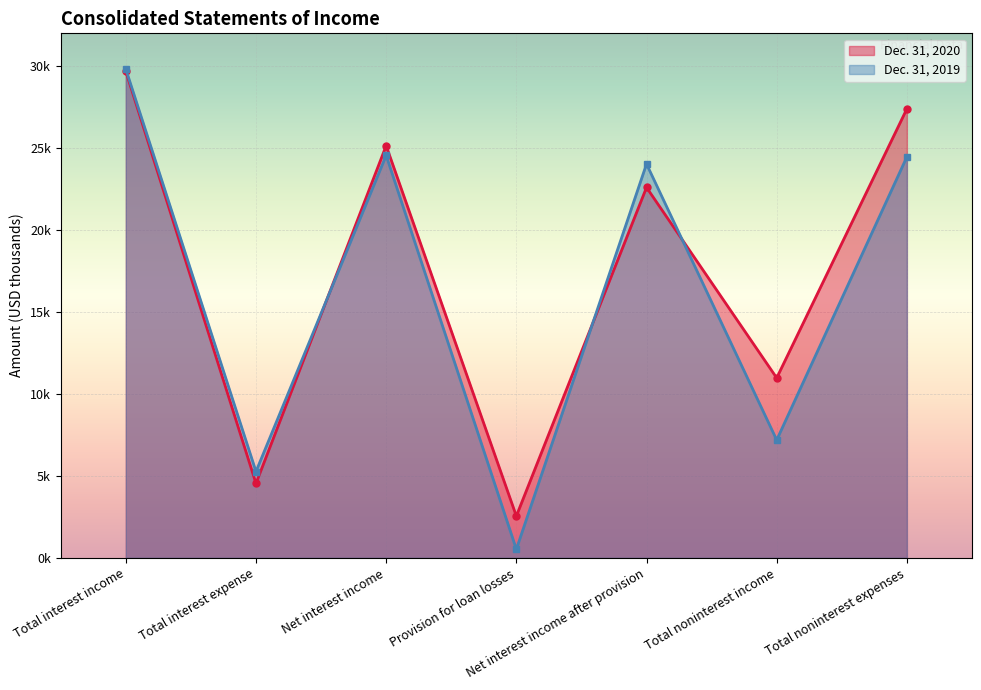

Reading left to right, transcribe all the data shown in this chart.

Dec. 31, 2020: Total interest income=29686	Total interest expense=4540	Net interest income=25146	Provision for loan losses=2548	Net interest income after provision=22598	Total noninterest income=10975	Total noninterest expenses=27394
Dec. 31, 2019: Total interest income=29816	Total interest expense=5264	Net interest income=24552	Provision for loan losses=523	Net interest income after provision=24029	Total noninterest income=7188	Total noninterest expenses=24462